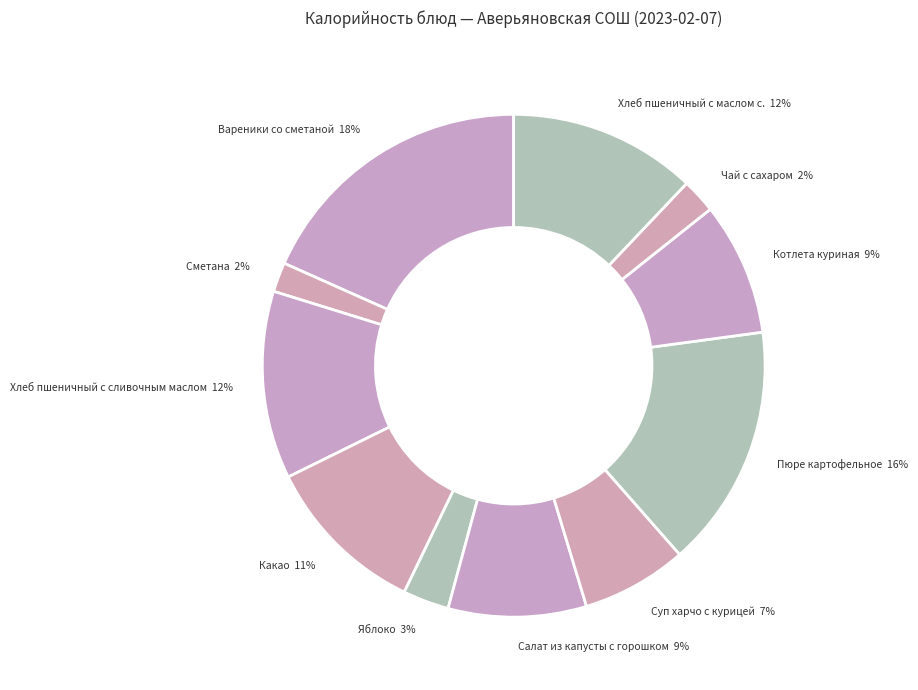

True or false: Вареники со сметаной 18% accounts for 18% of the total.

True